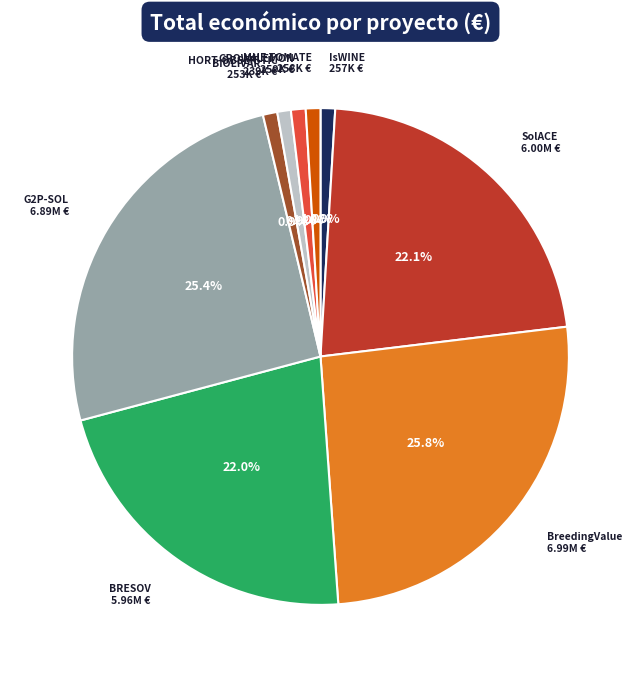

Combined, what portion of the pie is BRESOV and HORT-OBSER-TIC?

22.9%